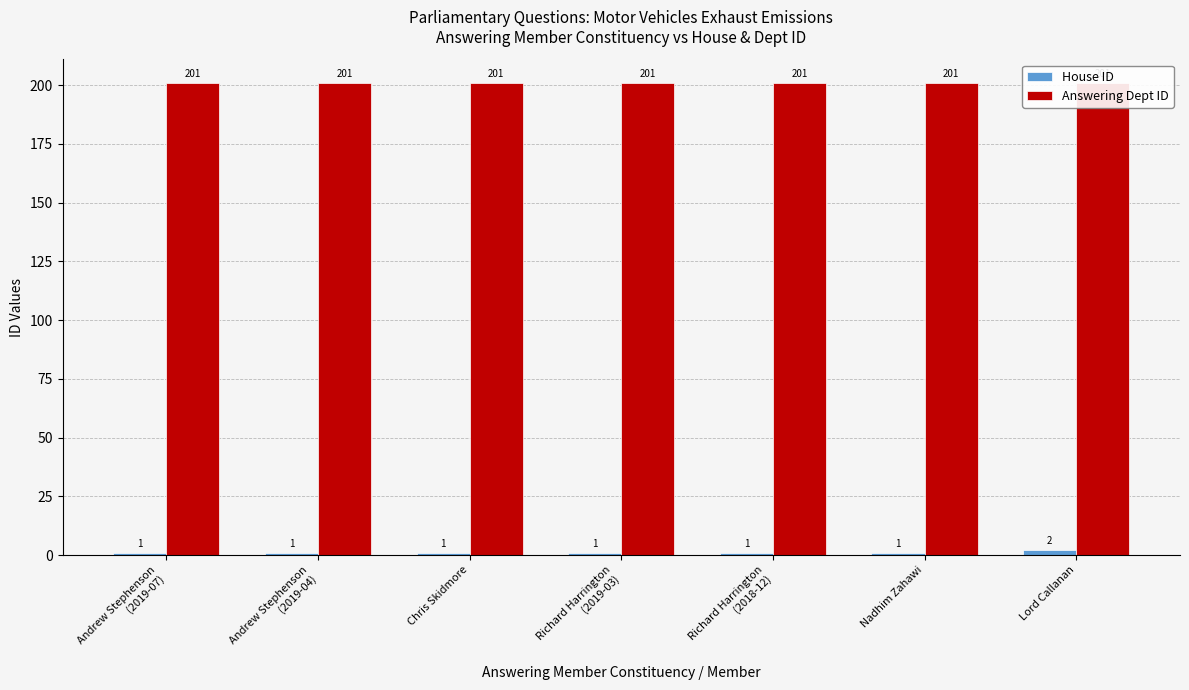

What is the difference between the maximum and minimum values in the House ID series?

1